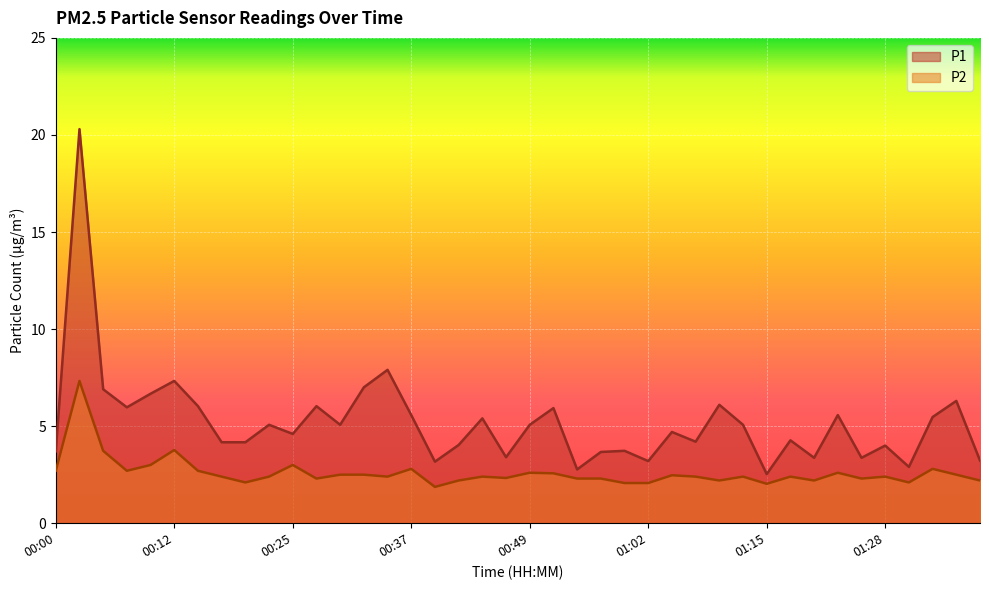

What is the value of the P2 point at the 32nd from the left?

2.4